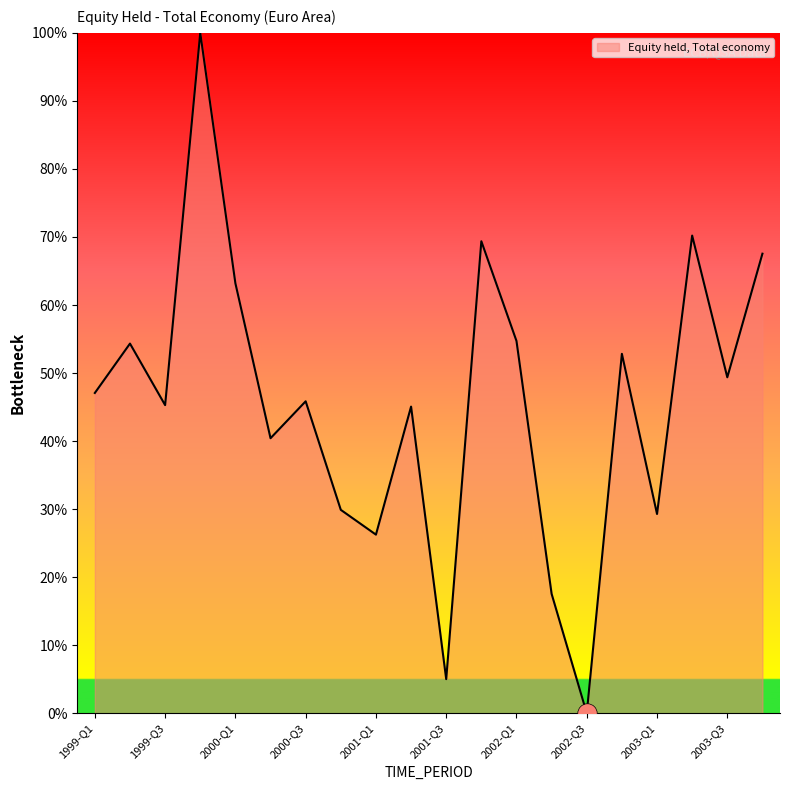

What is the difference between the maximum and minimum values?

100.0